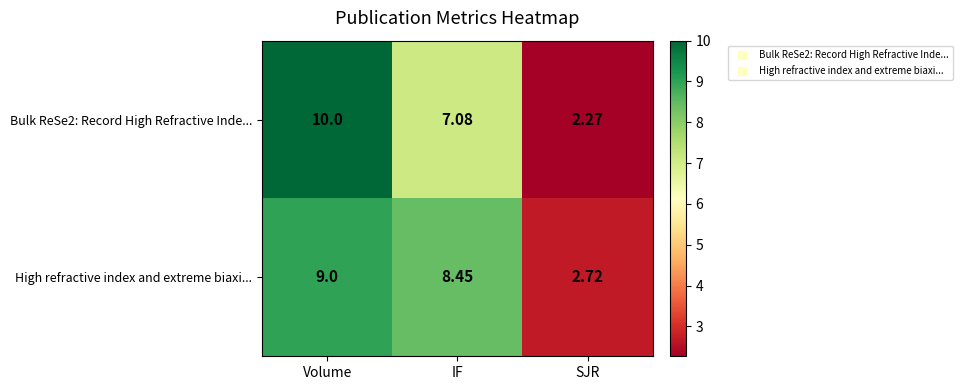

Is the value of High refractive index and extreme biaxi... at IF greater than the value of Bulk ReSe2: Record High Refractive Inde... at Volume?

No